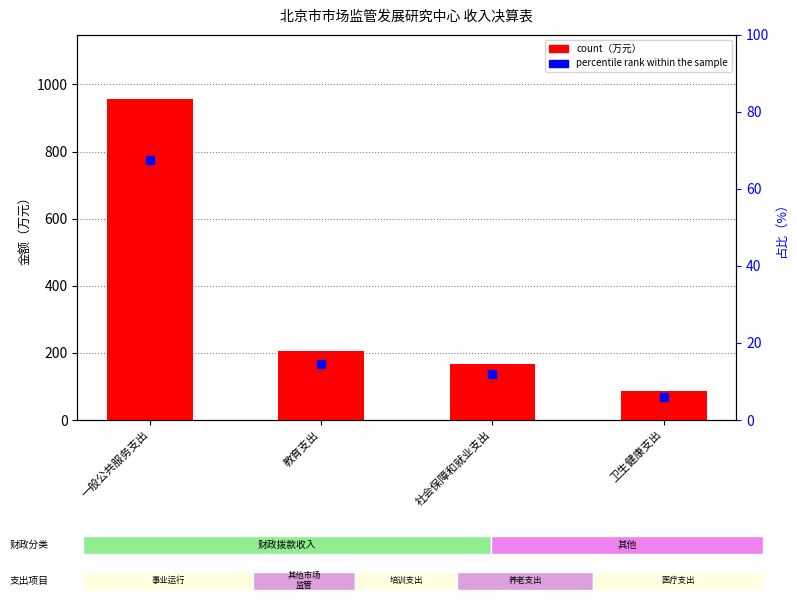

How many values in the percentile rank within the sample series exceed 14?

2